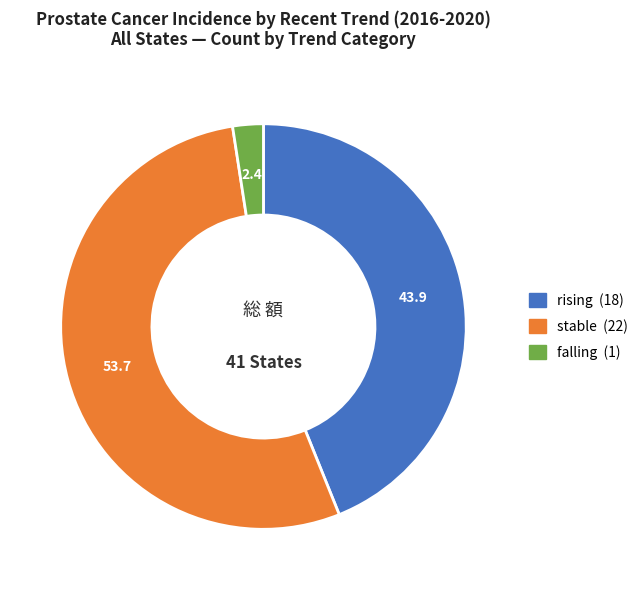

Count the number of slices in the pie.

3